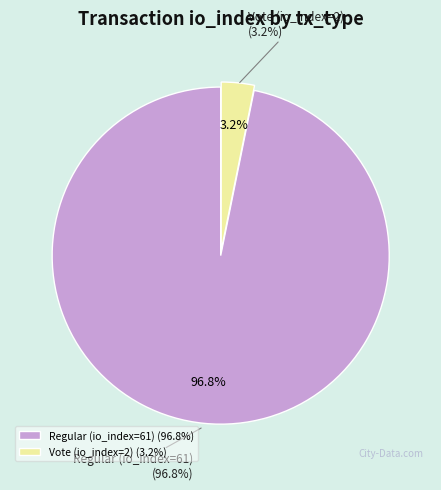

Which slice is the largest?

Regular (io_index=61)